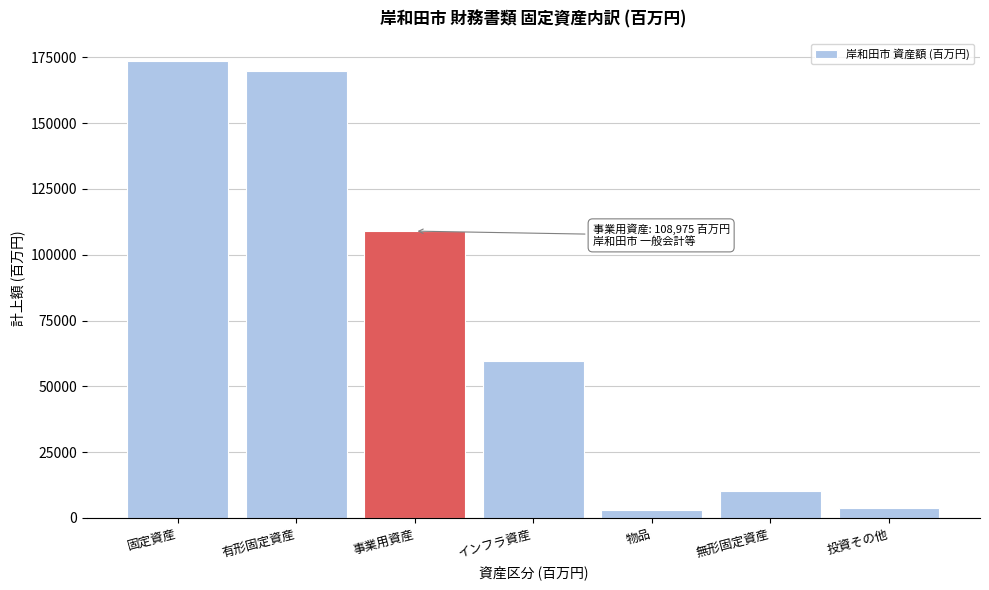

Reading left to right, what are all the values shown in this chart?

173599	169841	108975	59685	2909	10424	3758